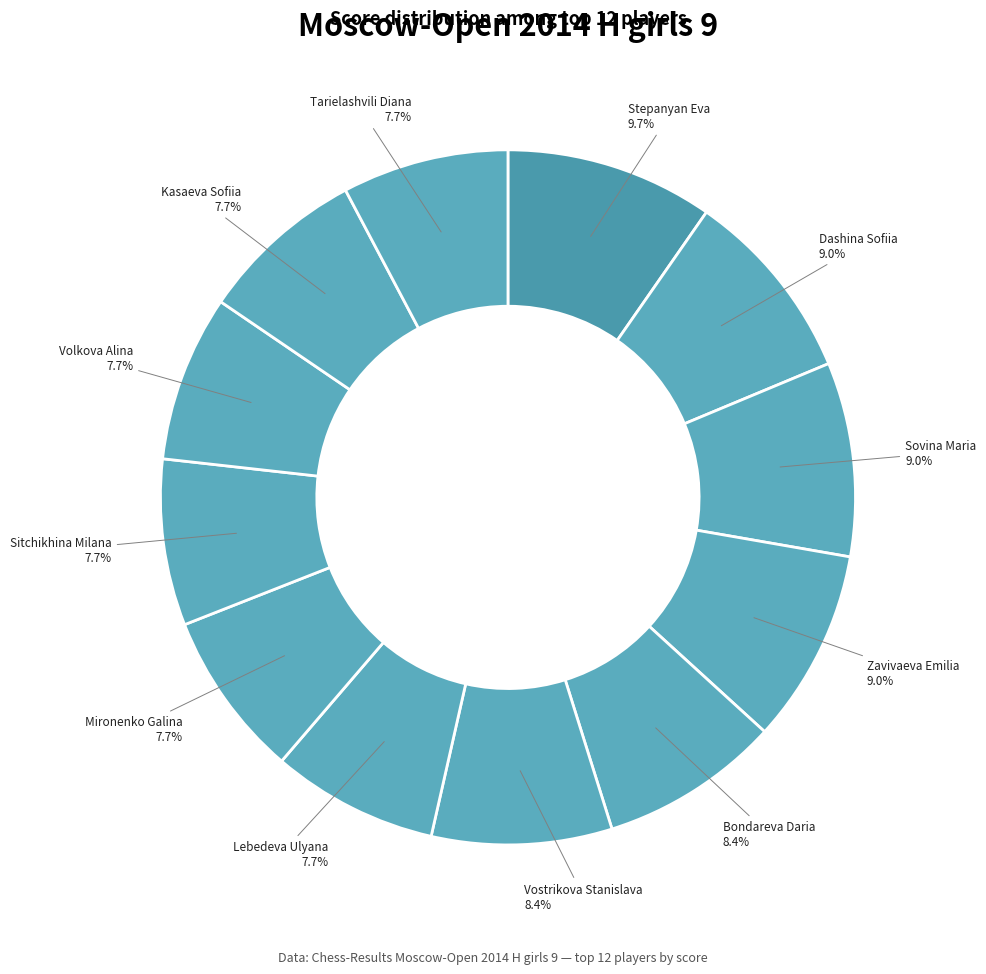

To the nearest percent, what percentage of the pie is Lebedeva Ulyana?

8%